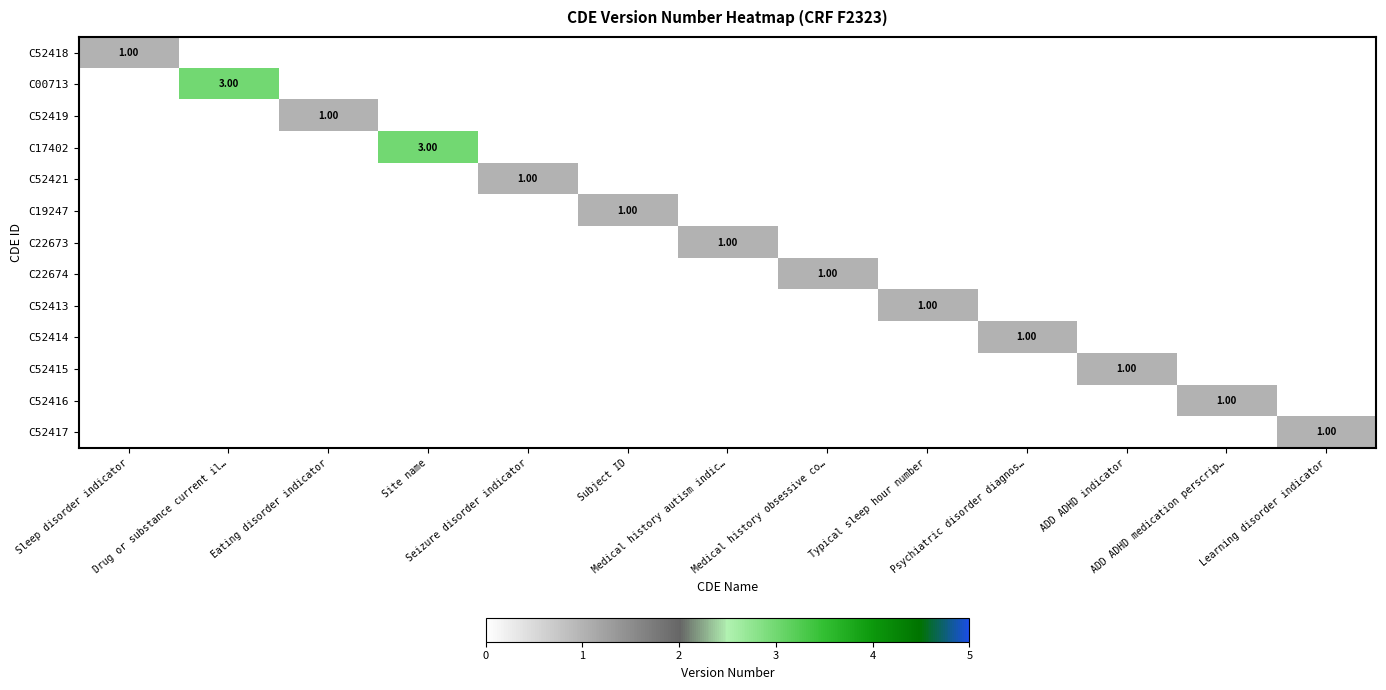

What is the highest value of the C52414 series?

1